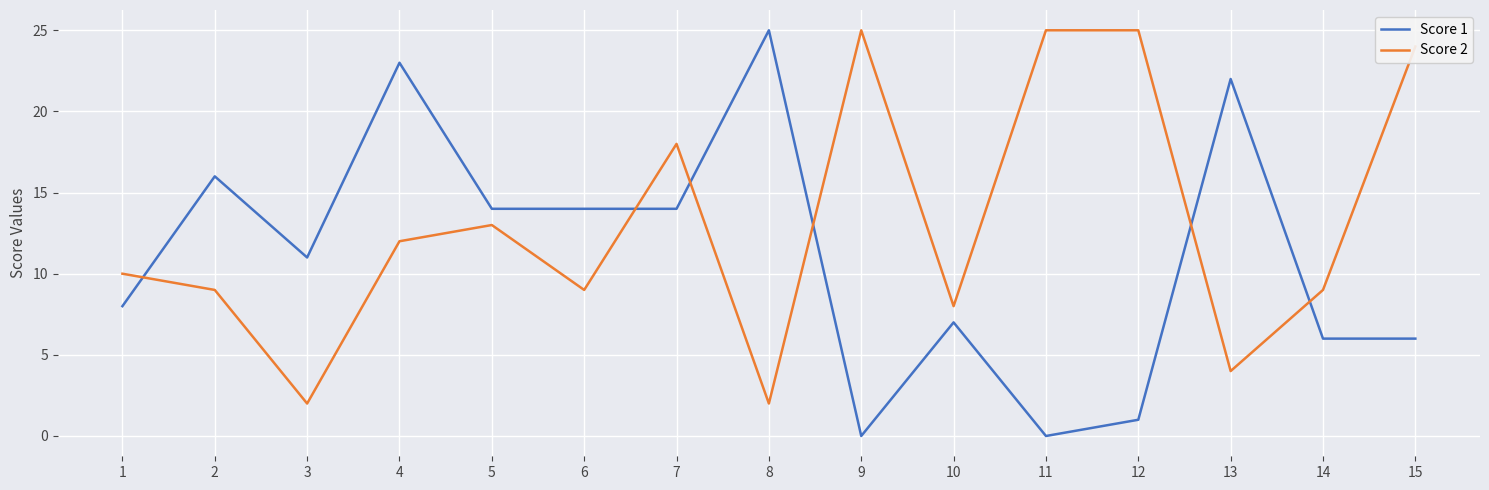

What is the sum of all Score 2 values?

195